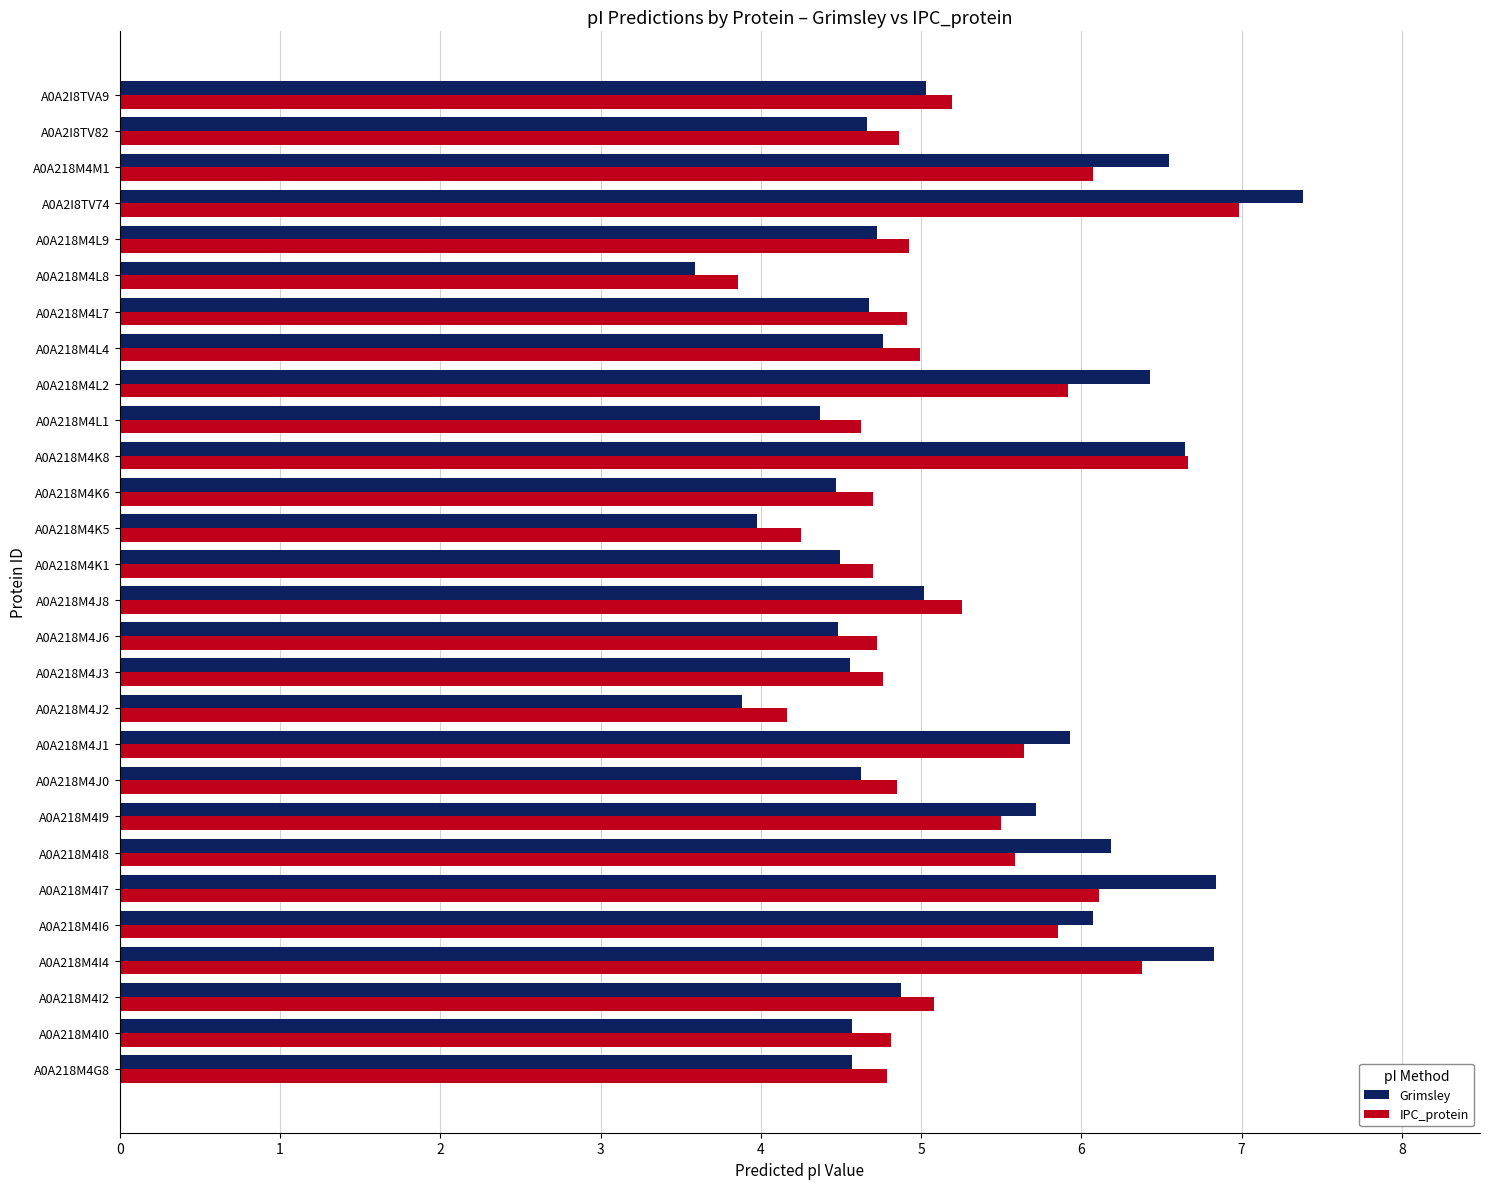

Rank the series at A0A218M4I4 from lowest to highest value.

IPC_protein, Grimsley